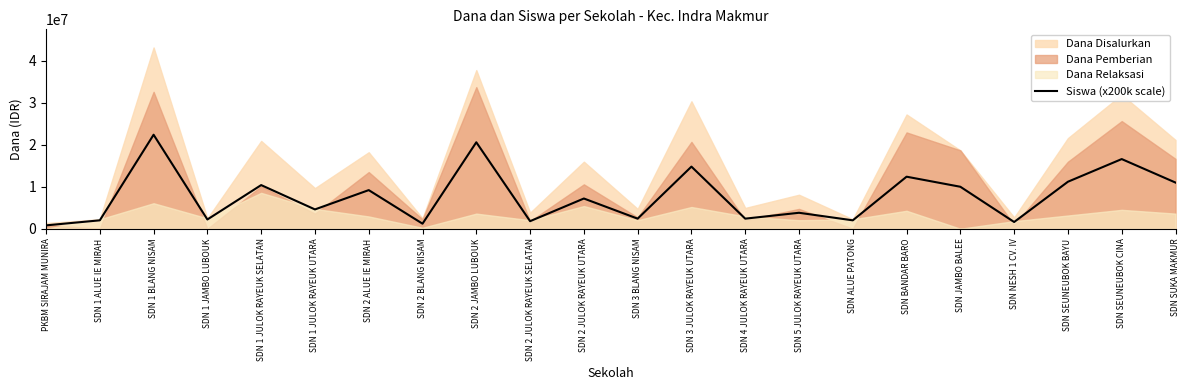

Is it true that the value at SDN SUKA MAKMUR is 4727991?

False